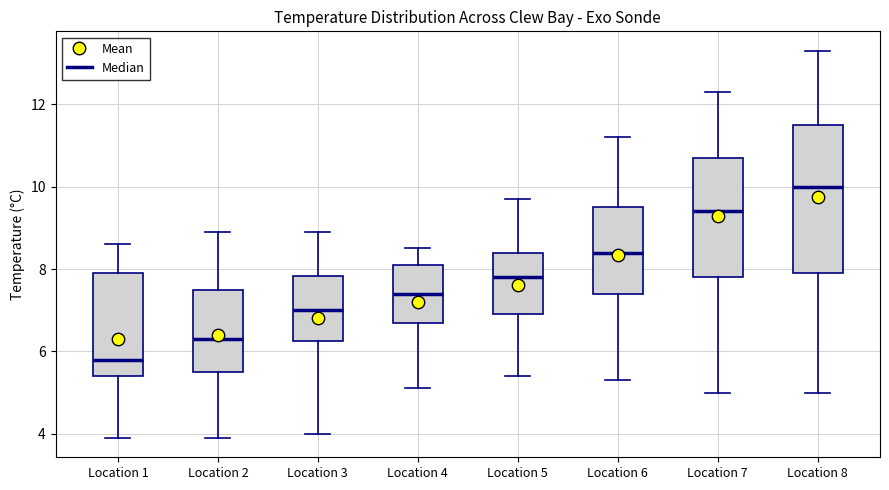

Which box is the tallest, from its lower edge to its upper edge?

Location 8